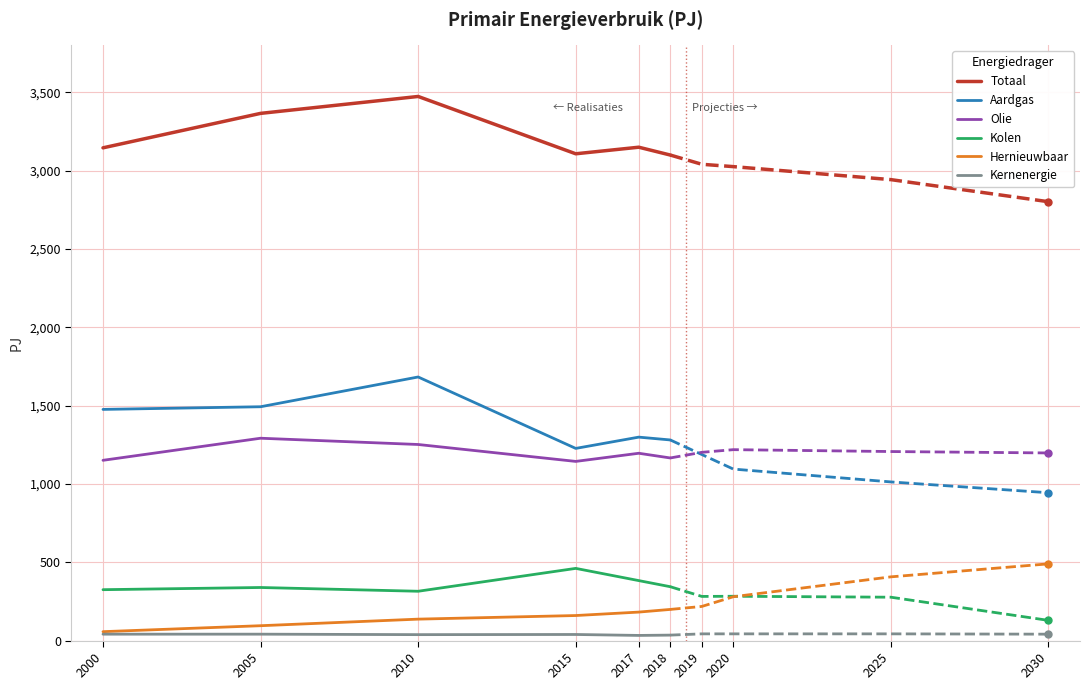

How many values in the Hernieuwbaar series exceed 160?

2